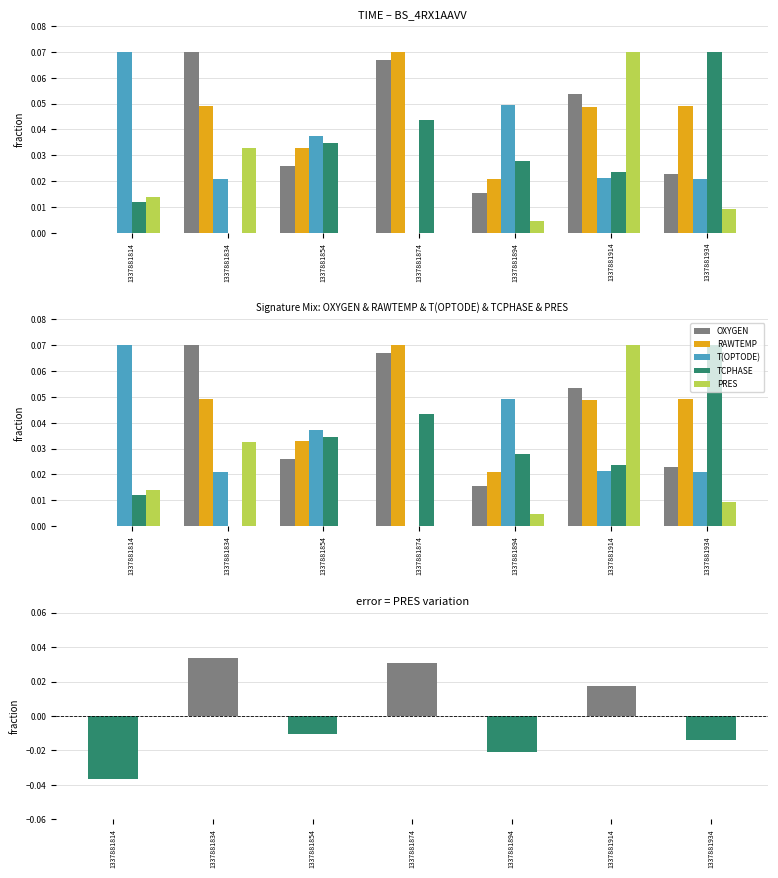

Between 1337881874 and 1337881854, which is larger?

1337881874